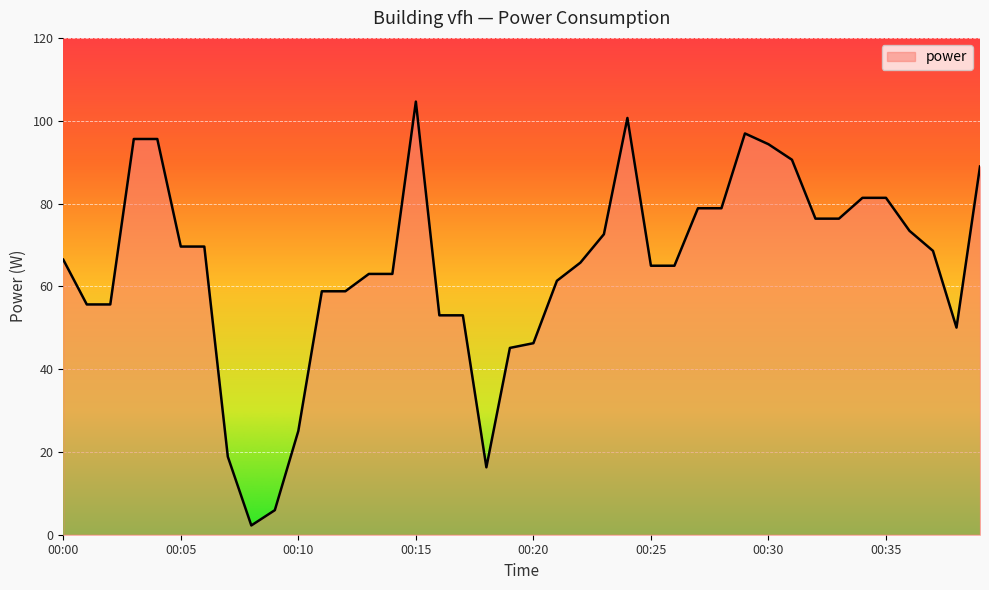

What is the smallest value displayed?

2.2